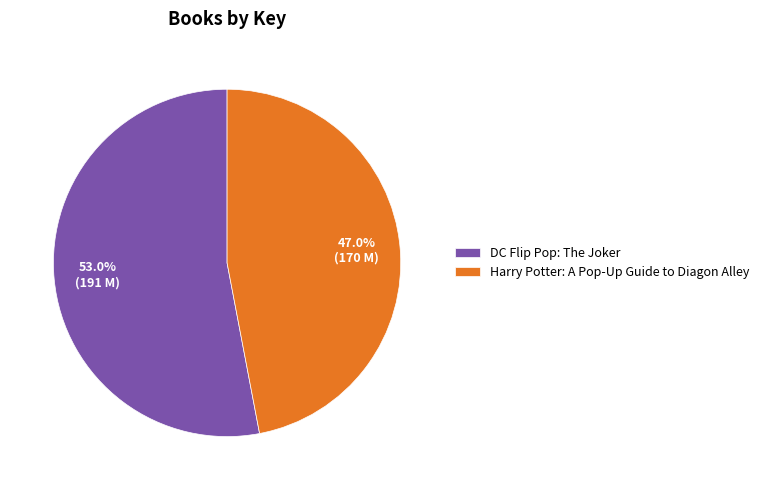

Which has a higher value, Harry Potter: A Pop-Up Guide to Diagon Alley or DC Flip Pop: The Joker?

DC Flip Pop: The Joker